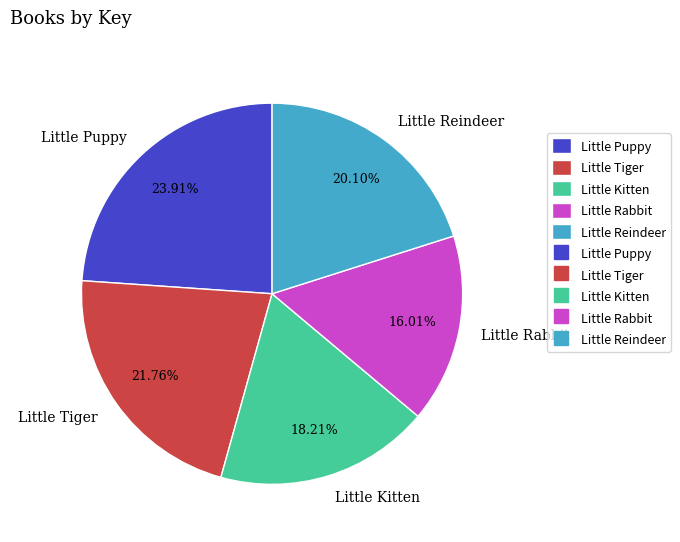

Does any single category account for the majority?

No